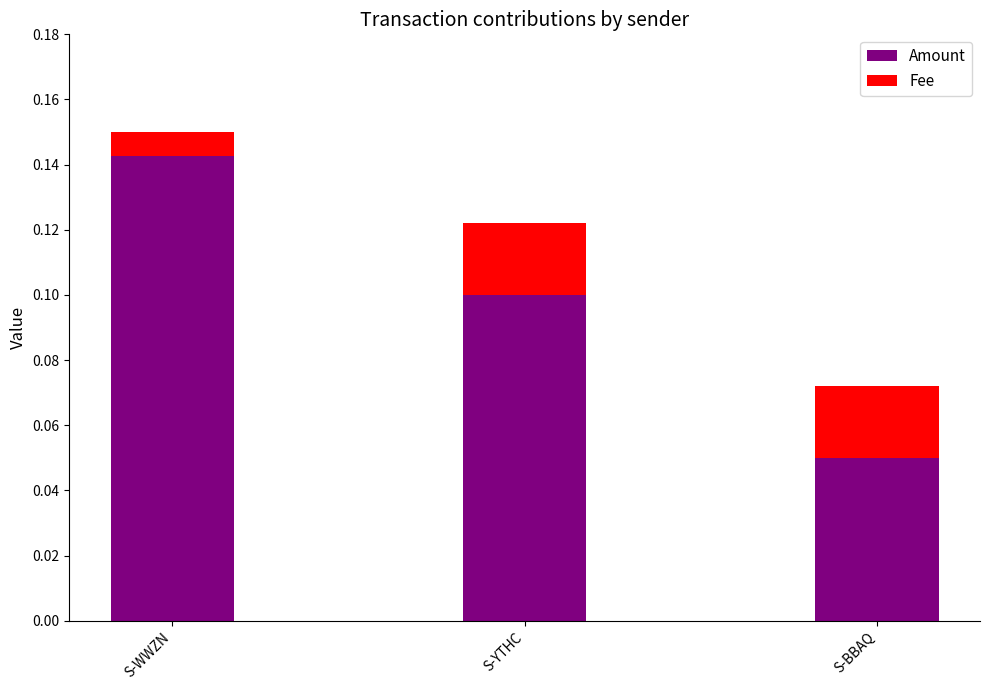

True or false: Amount has a value of 0.2 at S-YTHC.

False